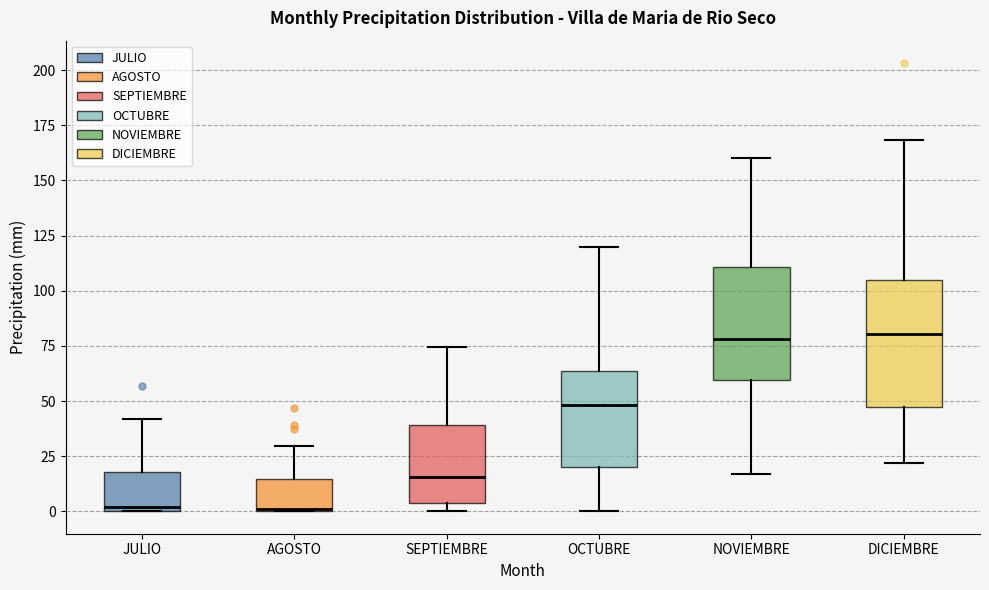

Reading left to right, read every box against the y-axis: the position of its median line, the range the box covers, and the ends of its whiskers. The values are not printed on the chart, so give them approximately, as read against the axis.

JULIO: median 0 (just above the box's lower edge), box 0 to 20, whiskers 0 to 40
AGOSTO: median 0, box 0 to 15, whiskers 0 to 30
SEPTIEMBRE: median 15, box 5 to 40, whiskers 0 to 75
OCTUBRE: median 50, box 20 to 65, whiskers 0 to 120
NOVIEMBRE: median 80, box 60 to 110, whiskers 15 to 160
DICIEMBRE: median 80, box 45 to 105, whiskers 20 to 170